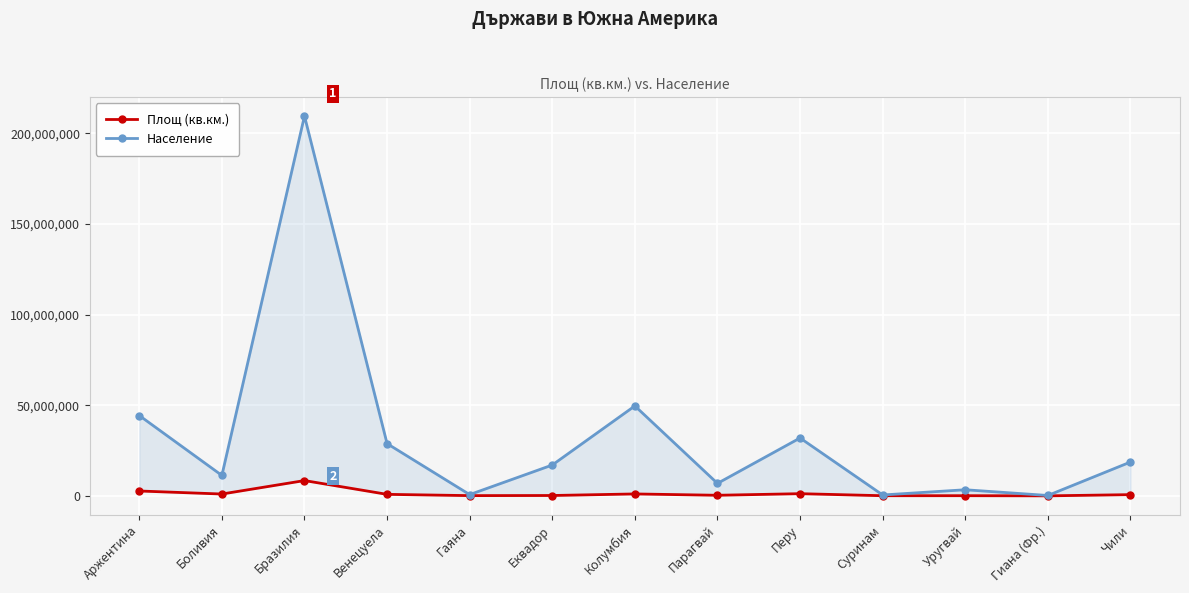

What are all the series names shown in the legend?

Площ (кв.км.), Население